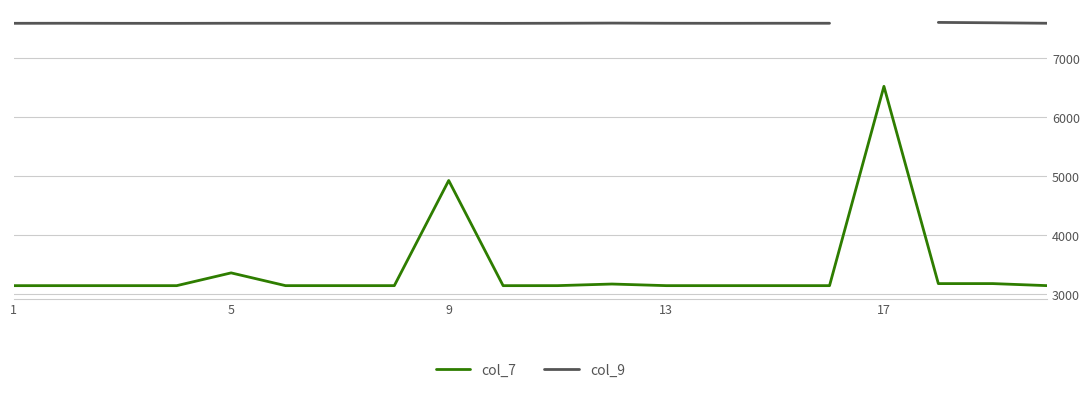

What is the maximum value for col_7?

6516.5